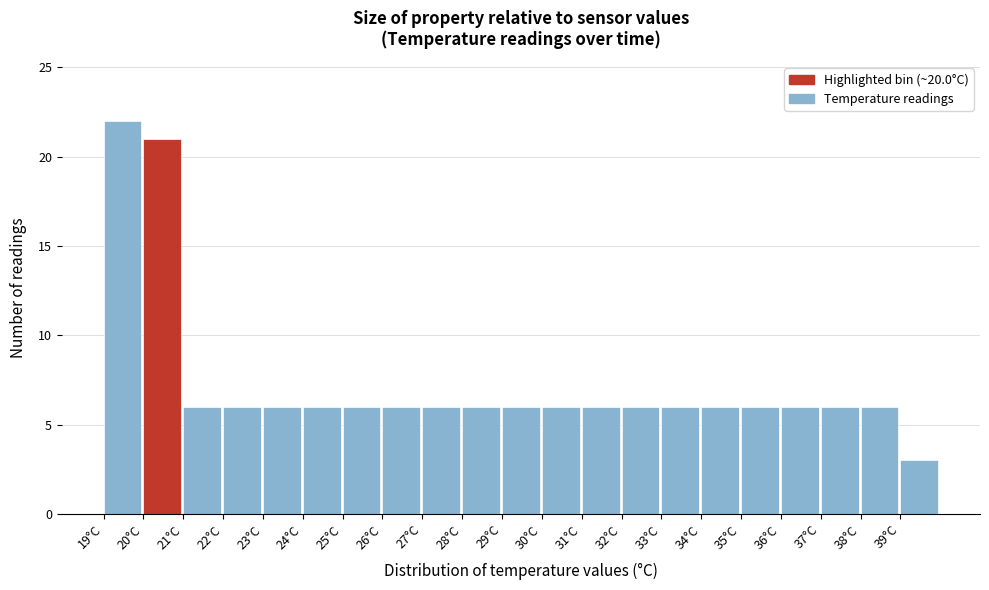

Reading left to right, list every bar in this chart as the range it spans on the x-axis followed by its height. The values are not printed on the chart, so give them approximately, as read against the axis.

19 to 20: 22
20 to 21: 21
21 to 22: 6
22 to 23: 6
23 to 24: 6
24 to 25: 6
25 to 26: 6
26 to 27: 6
27 to 28: 6
28 to 29: 6
29 to 30: 6
30 to 31: 6
31 to 32: 6
32 to 33: 6
33 to 34: 6
34 to 35: 6
35 to 36: 6
36 to 37: 6
37 to 38: 6
38 to 39: 6
39 to 40: 3